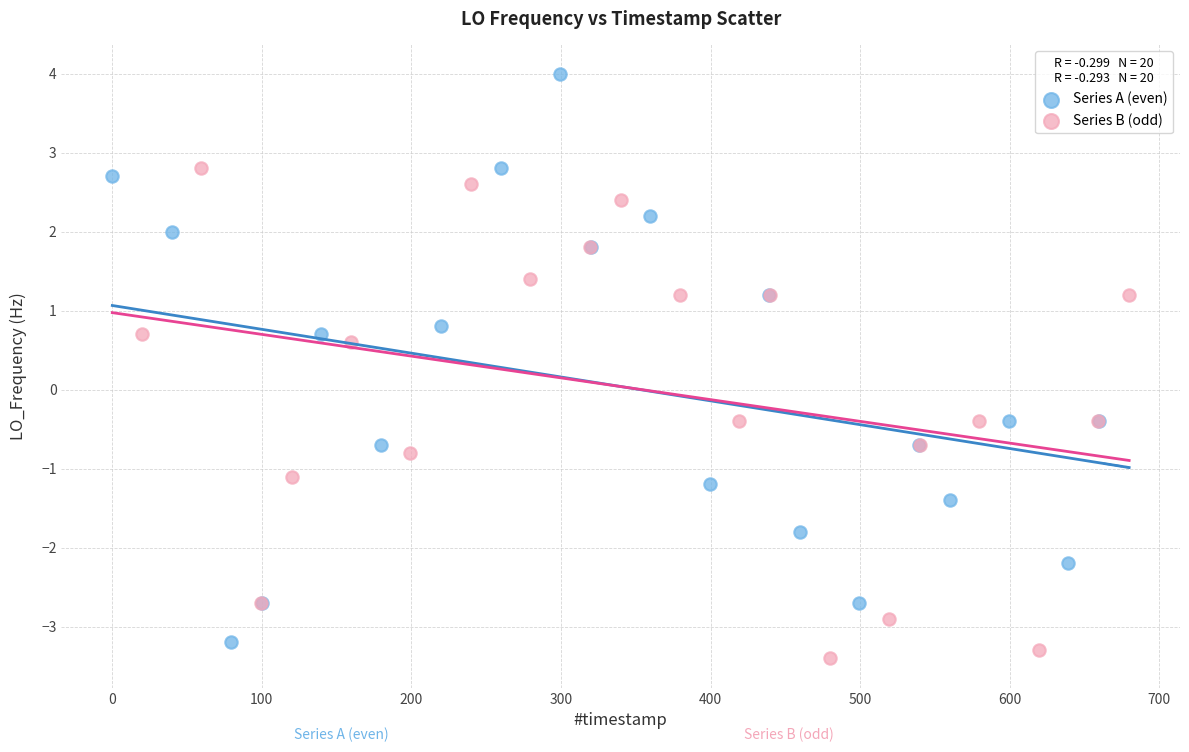

Which series contains the highest Y value?

Series A (even)